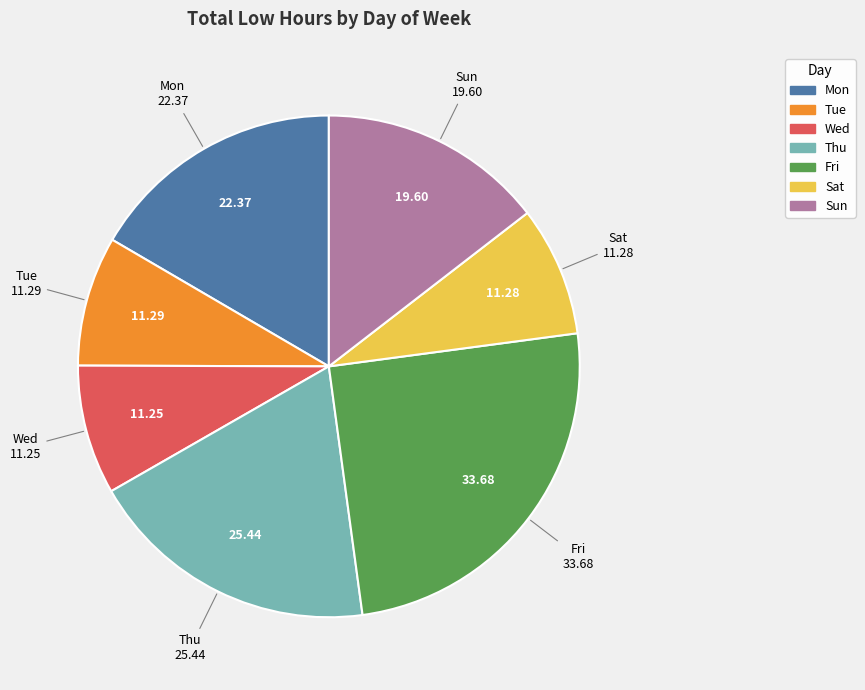

Does any single category account for the majority?

No